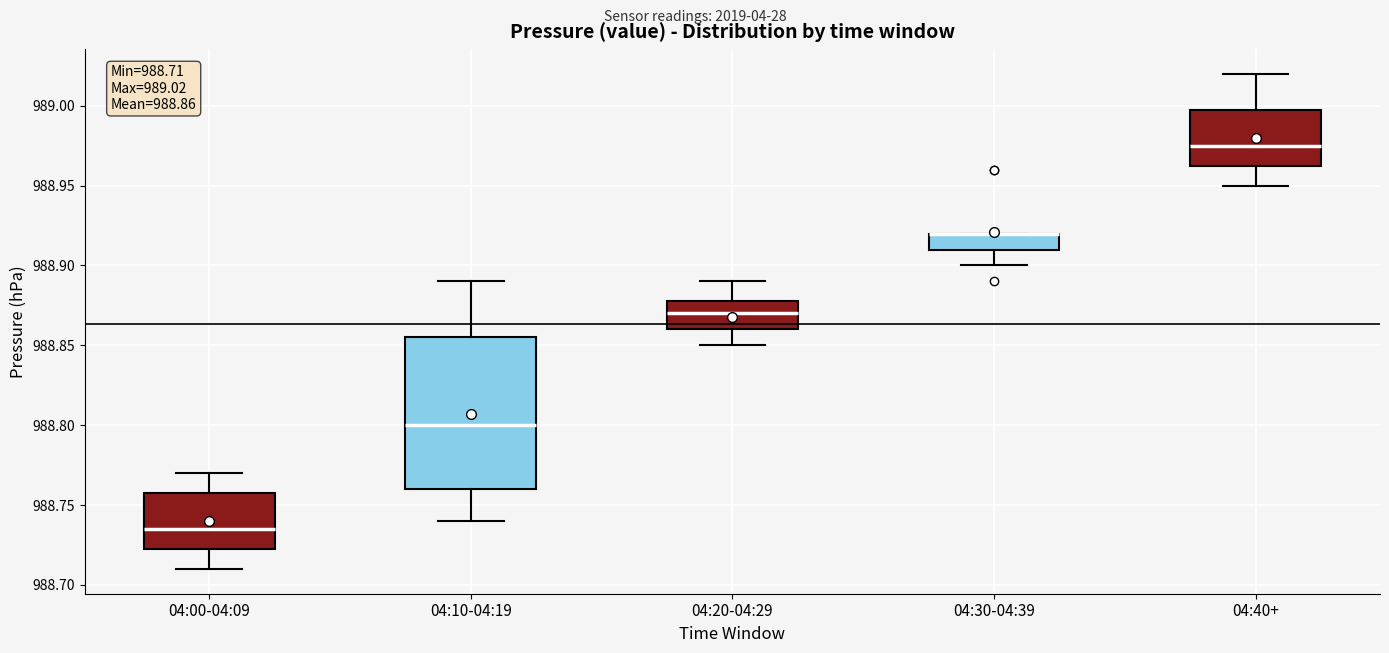

Which box is the tallest, from its lower edge to its upper edge?

04:10-04:19